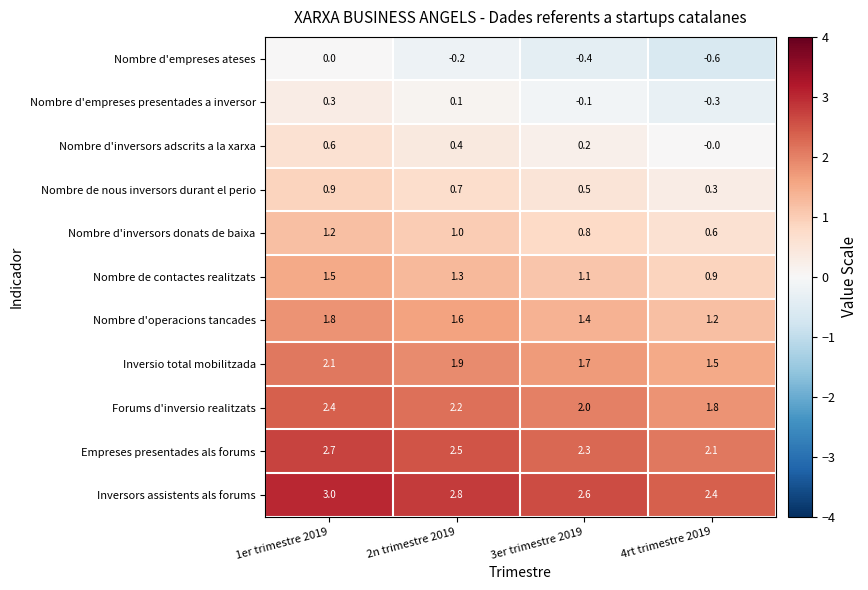

Count the number of data series in this chart.

11